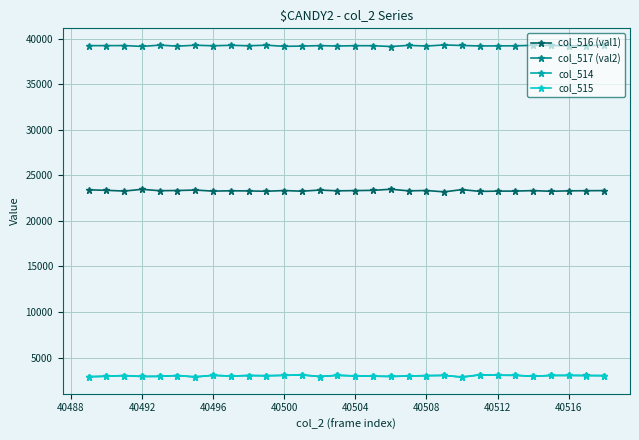

True or false: col_515 has more than 1 interior local peaks.

True